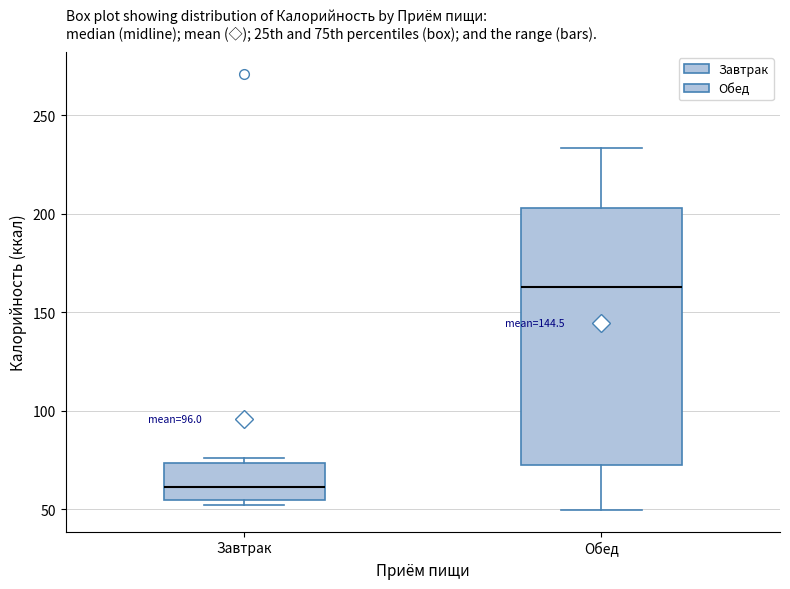

Reading left to right, transcribe this box plot: for each box, give where its median line is, the range the box spans, and where its two whiskers end, as read against the y-axis. The values are not printed on the chart, so give them approximately, as read against the axis.

Завтрак: median 60, box 55 to 75, whiskers 50 to 75 (just above the box's upper edge)
Обед: median 165, box 70 to 205, whiskers 50 to 235